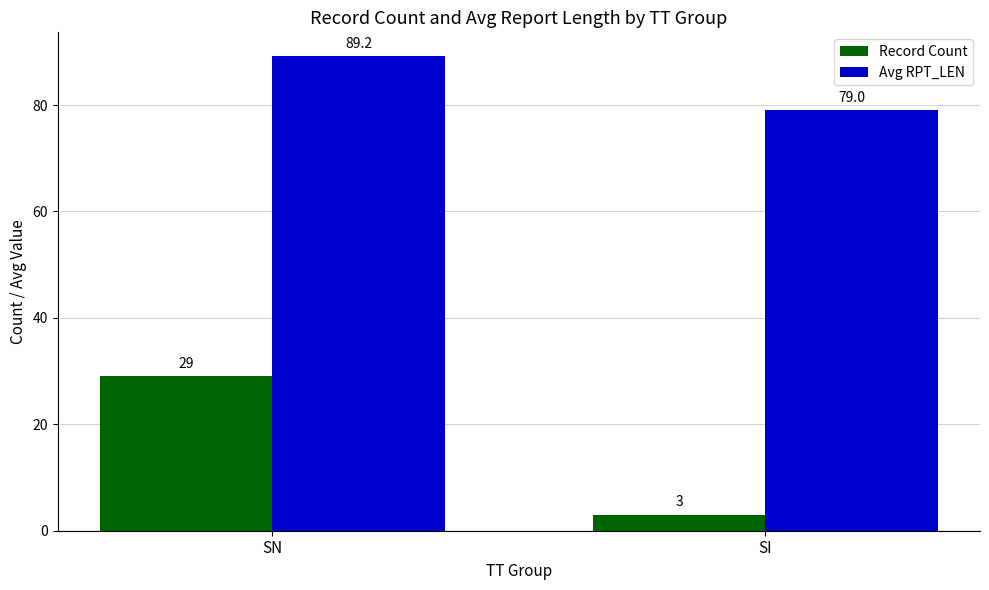

At how many categories does at least one series exceed 19?

2